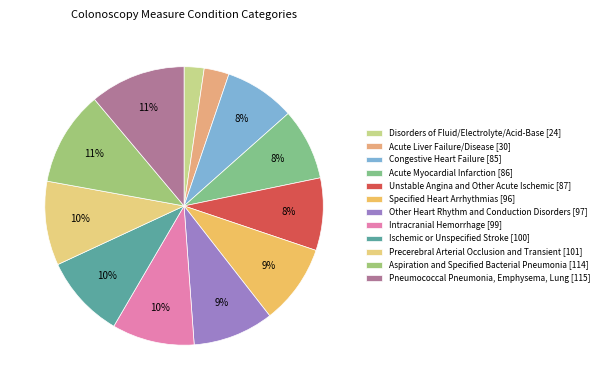

Combined, what portion of the pie is Congestive Heart Failure and Aspiration and Specified Bacterial Pneumonia?

19.2%